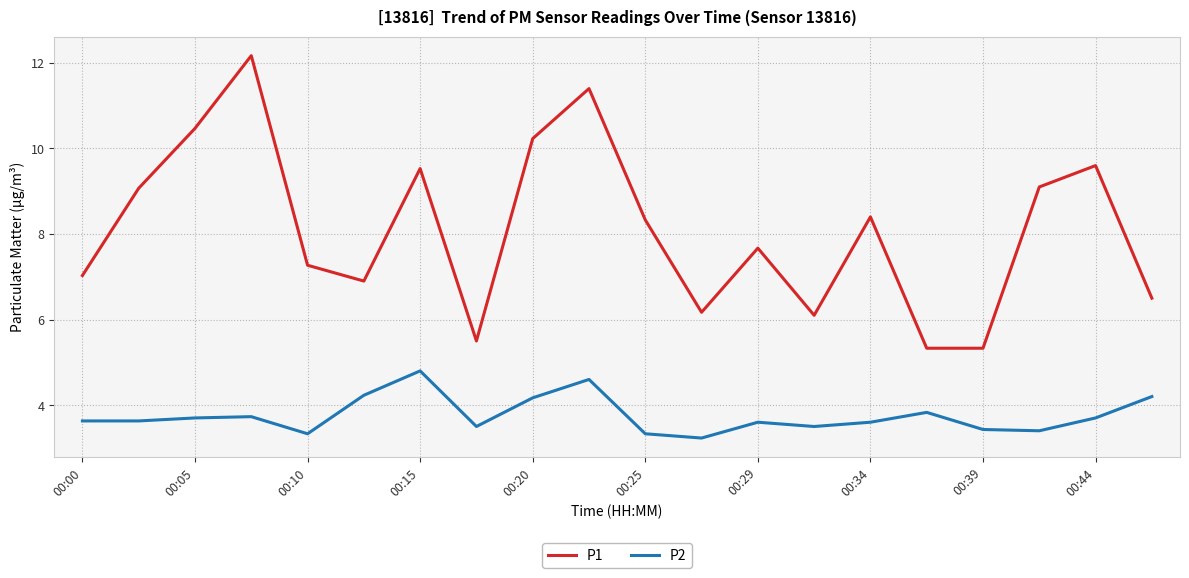

True or false: P1 and P2 intersect in this chart.

False